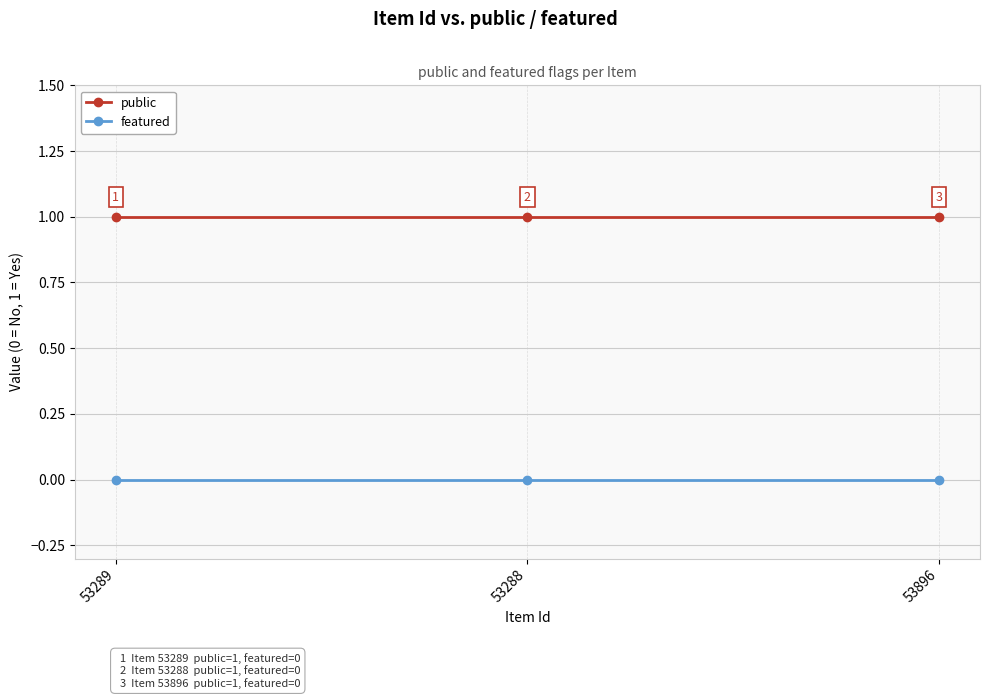

What is the approximate value of public at 53896?

1